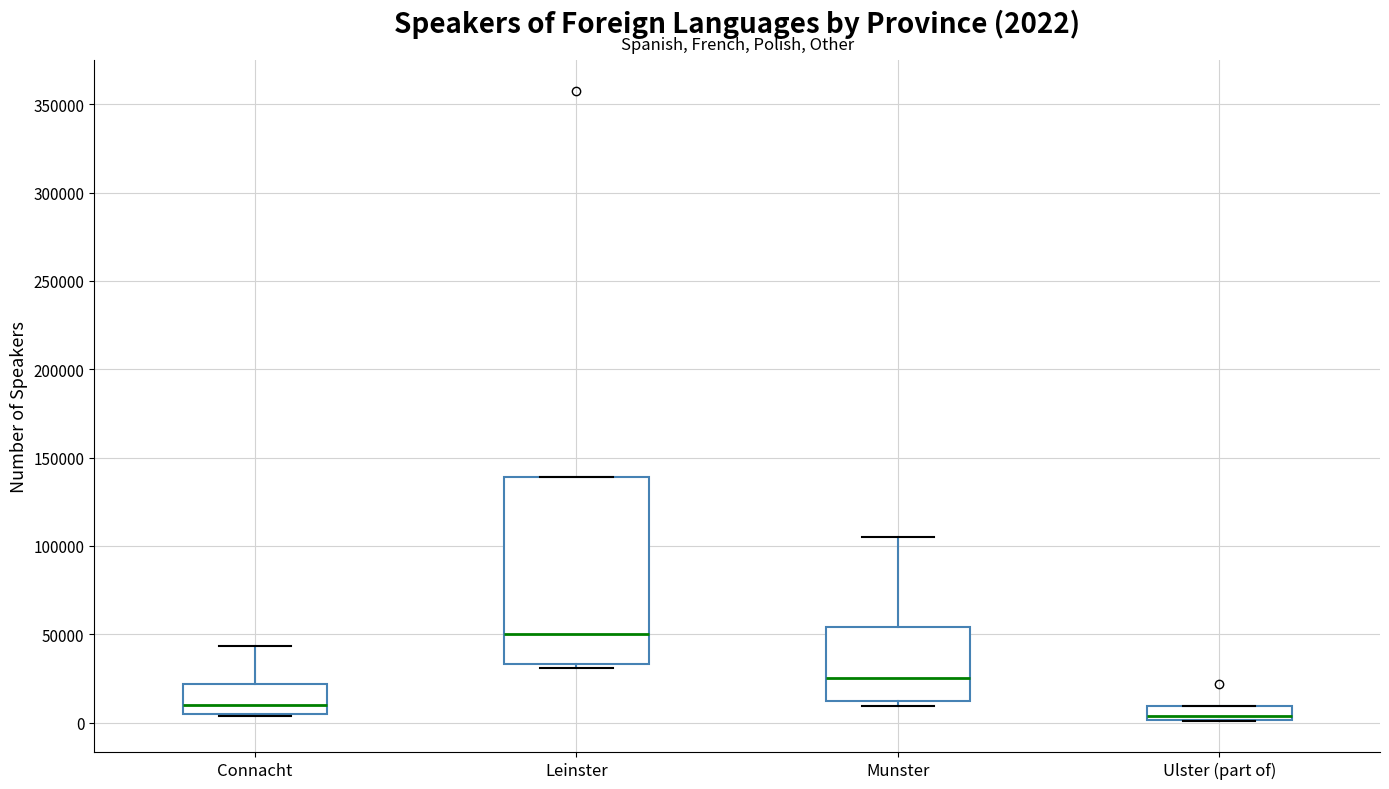

Which box is the tallest, from its lower edge to its upper edge?

Leinster